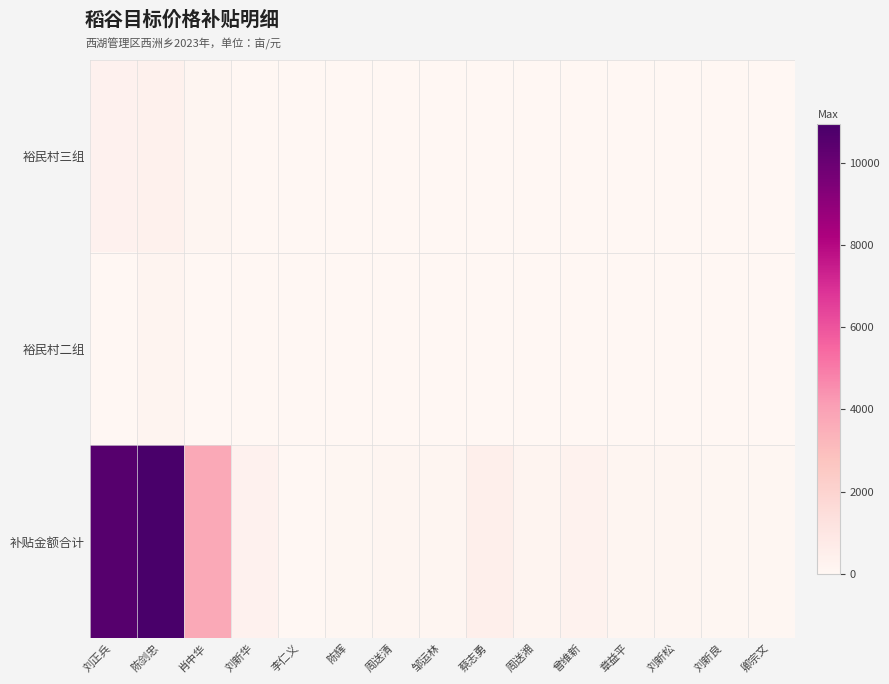

Reading right to left, list all the values displayed in this chart.

裕民村三组: 卿宗文=1.4	刘新良=2.5	刘新松=2.8	章益平=2.8	曾维新=8.5	周送湘=5.0	蔡志勇=16.5	邹运林=3.3	周送清=3.0	陈辉=2.7	李仁义=0.7	刘新华=10.0	肖中华=120.0	陈剑忠=353.0	刘正兵=340.0
裕民村二组: 卿宗文=0.0	刘新良=0.0	刘新松=0.0	章益平=0.0	曾维新=0.0	周送湘=0.0	蔡志勇=0.0	邹运林=0.0	周送清=6.0	陈辉=30.0	李仁义=10.0	刘新华=40.0	肖中华=33.0	陈剑忠=174.0	刘正兵=40.0
补贴金额合计: 卿宗文=43.4	刘新良=77.5	刘新松=86.8	章益平=86.8	曾维新=263.5	周送湘=155.0	蔡志勇=511.5	邹运林=102.3	周送清=93.0	陈辉=83.7	李仁义=21.7	刘新华=310.0	肖中华=3720.0	陈剑忠=10943.0	刘正兵=10540.0